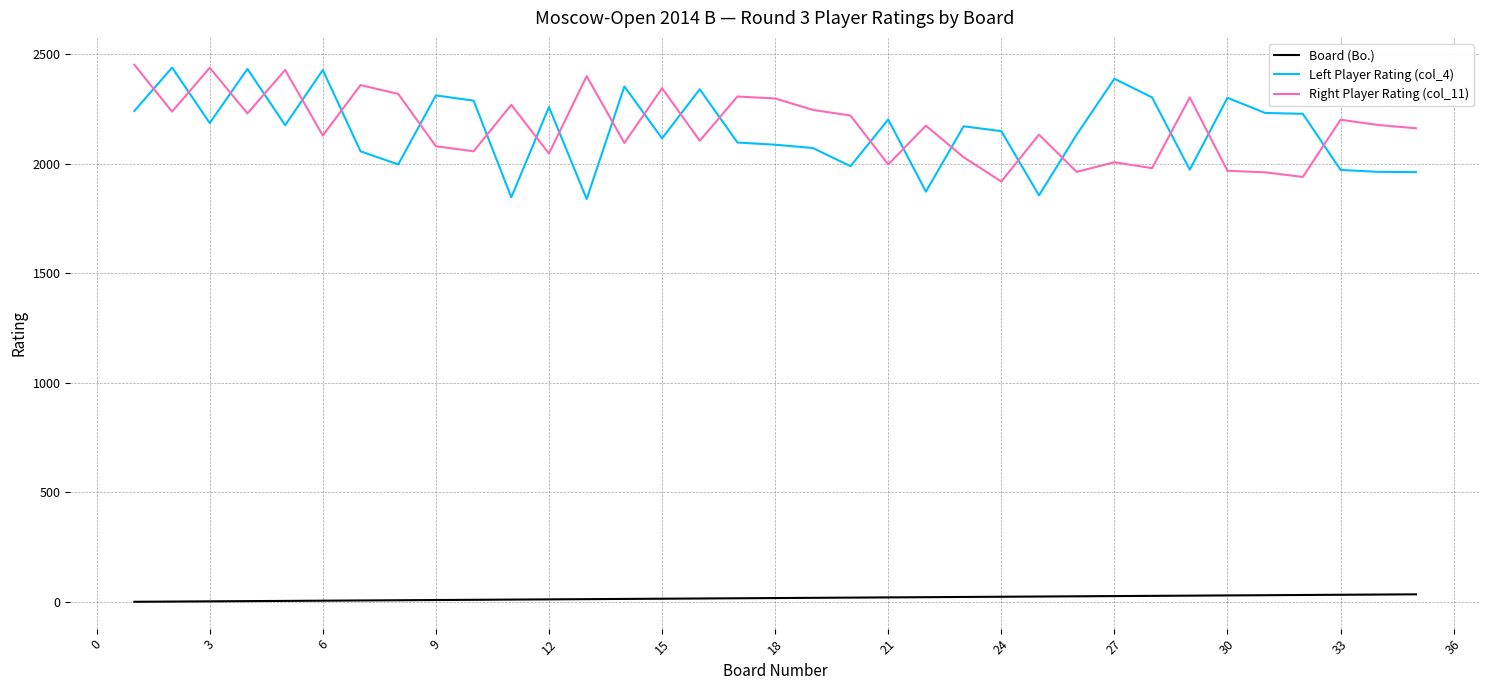

True or false: Right Player Rating (col_11) and Left Player Rating (col_4) intersect in this chart.

True